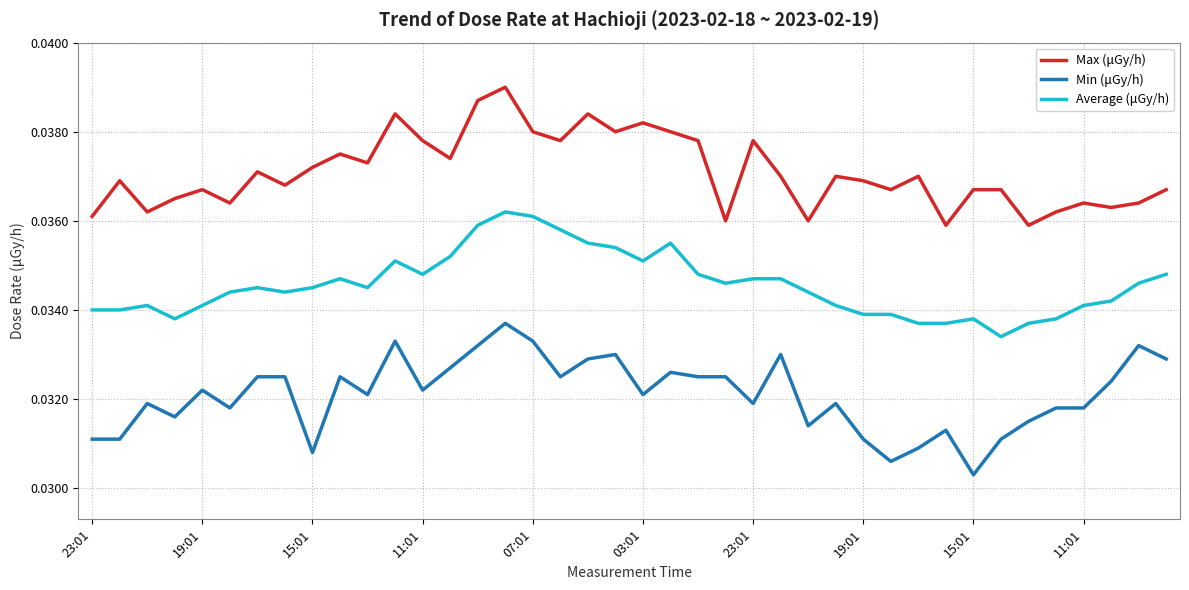

True or false: Max (μGy/h) and Min (μGy/h) intersect in this chart.

False